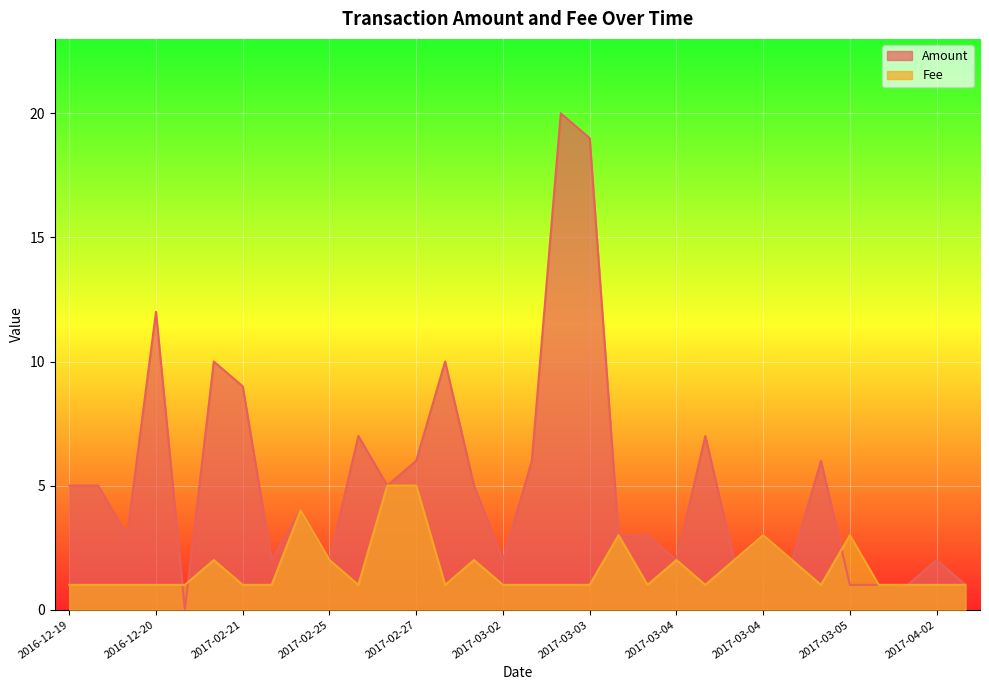

What is the minimum value for Fee?

1.0